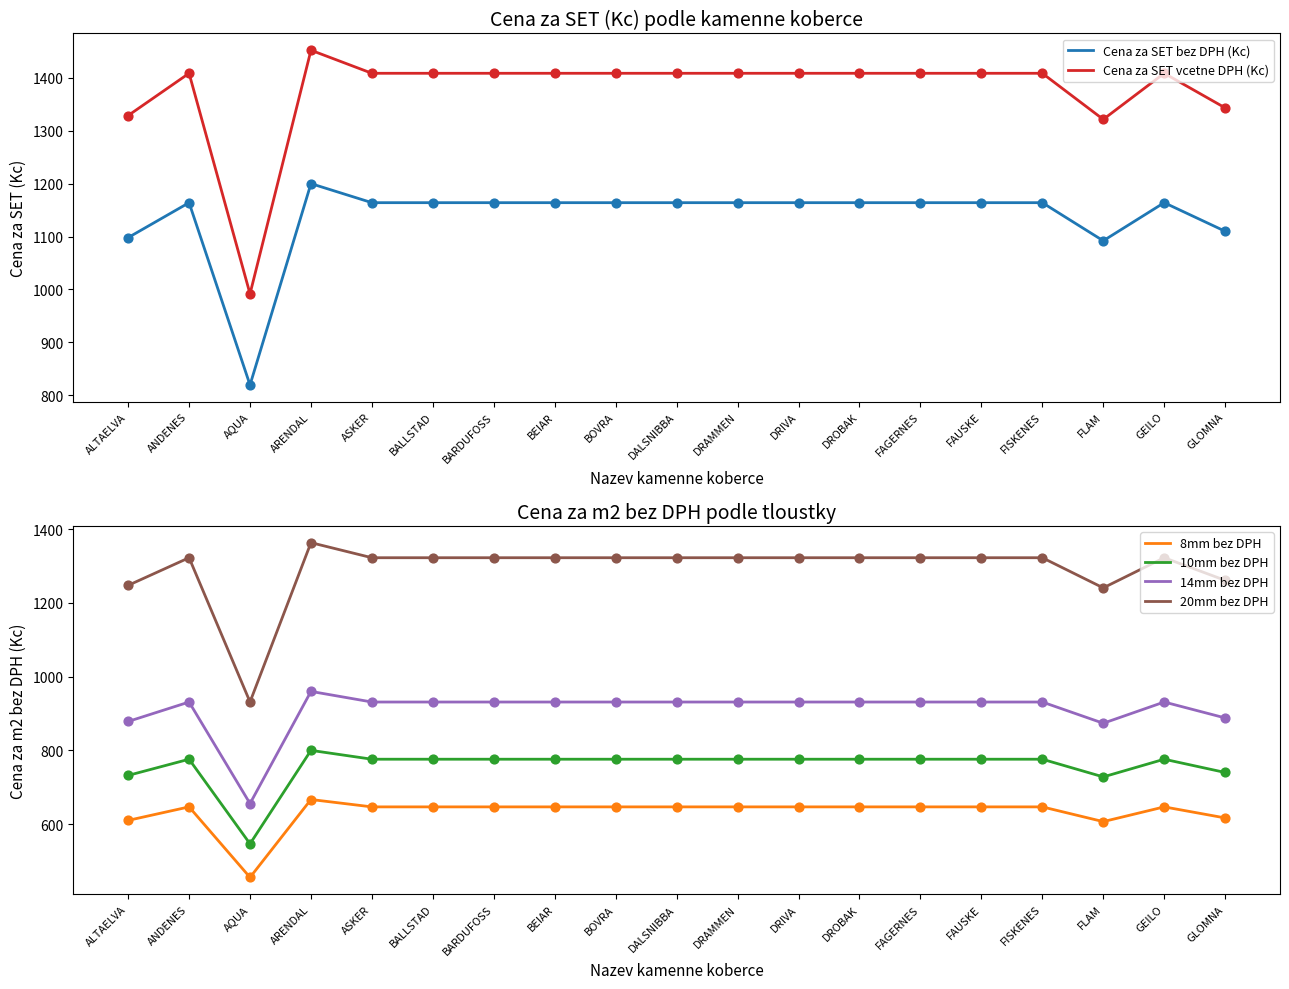

Which series has the largest total across all categories?

Cena za SET vcetne DPH (Kc)